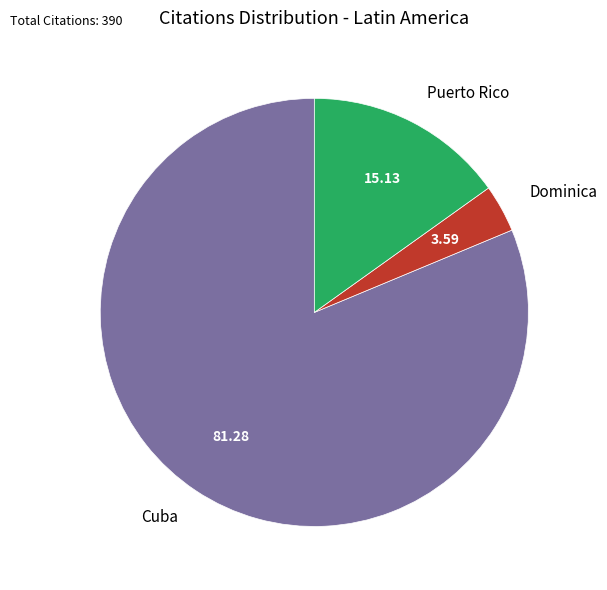

Which has a higher value, Cuba or Dominica?

Cuba